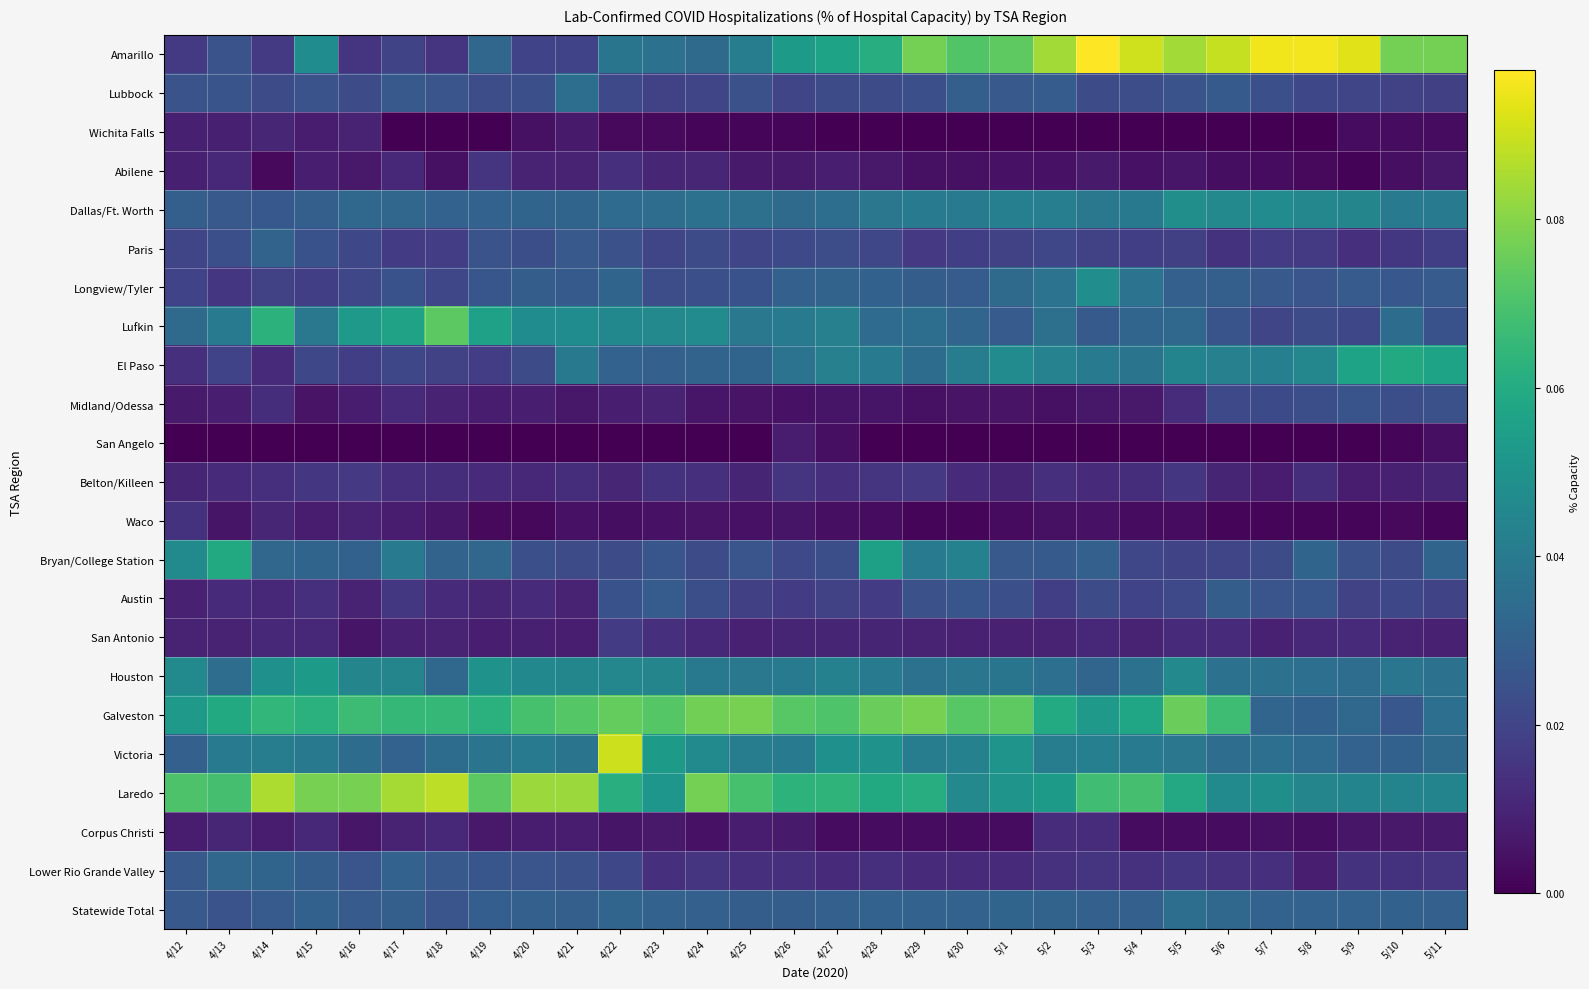

Which label corresponds to the smallest value in the chart?

4/17